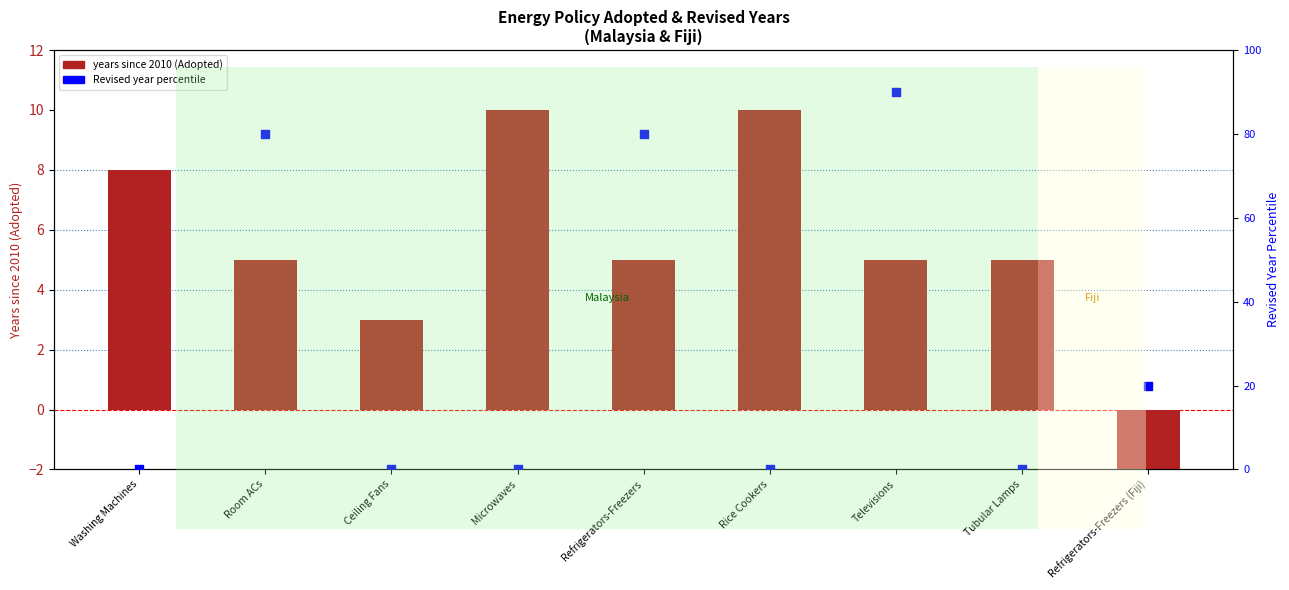

At which category is the sum across all series the highest?

Televisions